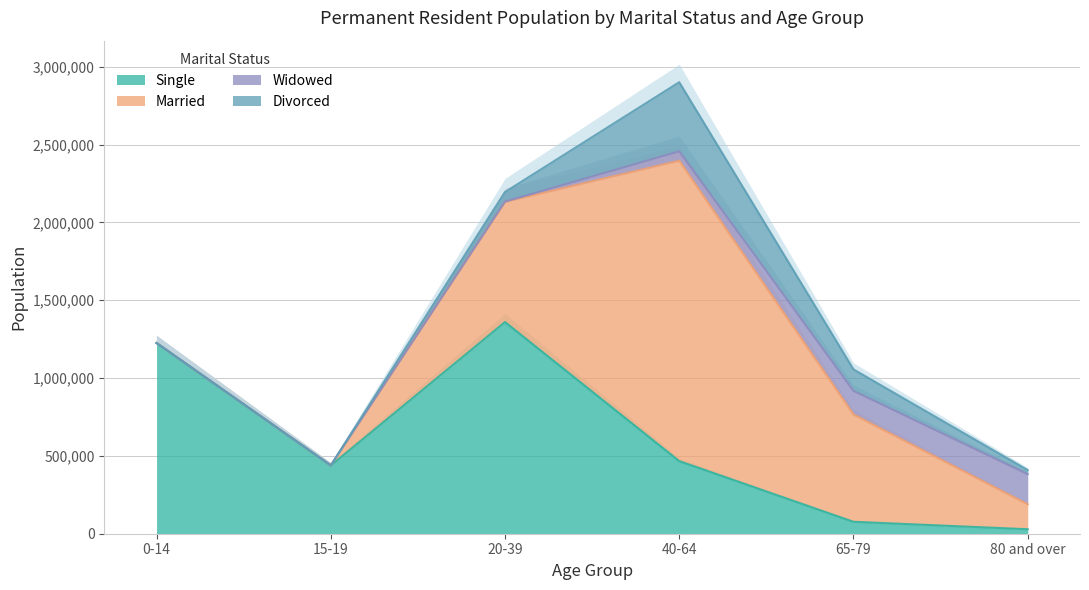

True or false: Married and Divorced intersect in this chart.

False